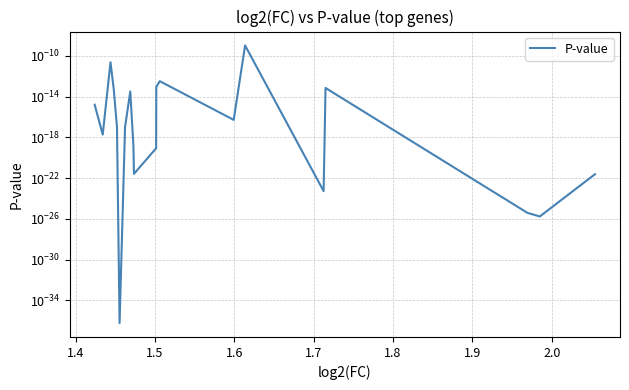

The value at 2.0 is 0.0. True or false?

False